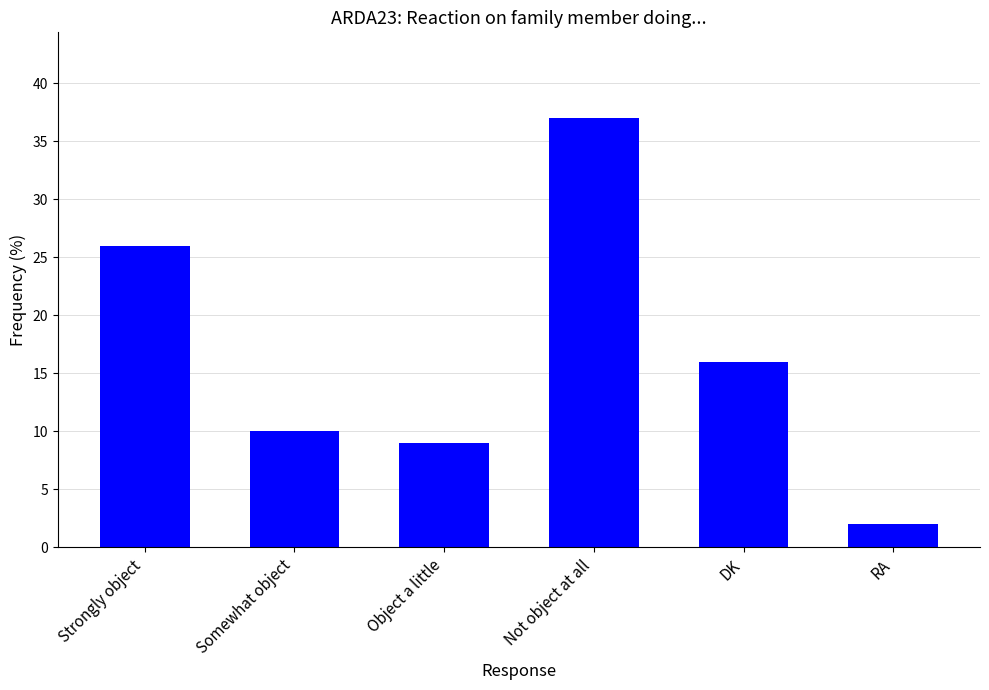

What is the sum of all values?

100